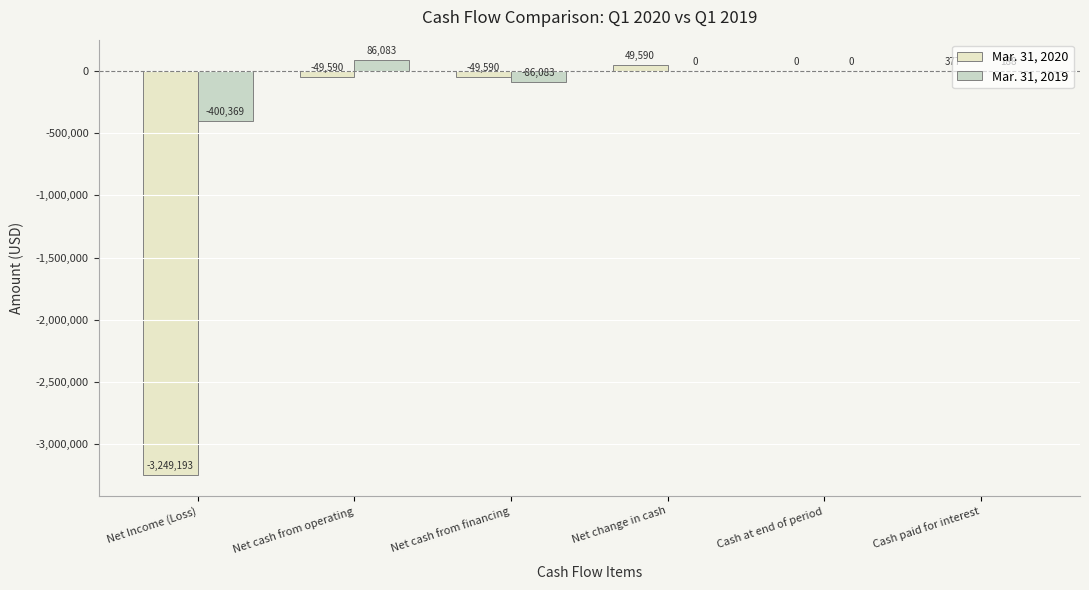

What is the sum of all Mar. 31, 2019 values?

-400181